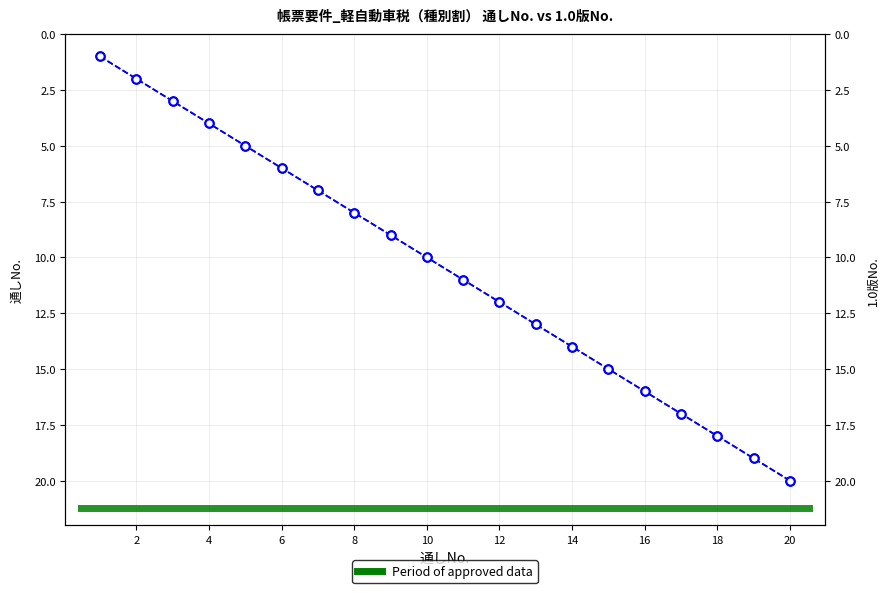

What is the value of the 7th point from the left?

7